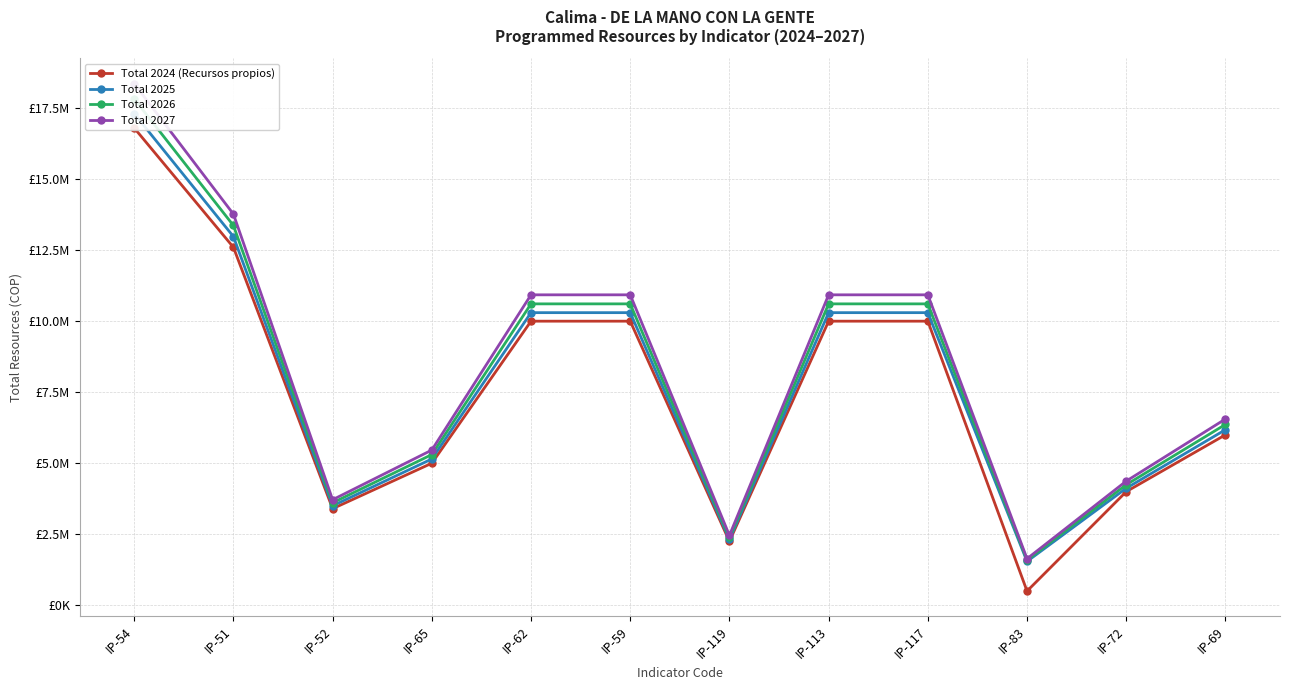

Is it true that Total 2024 (Recursos propios) equals 10000000 at IP-117?

True